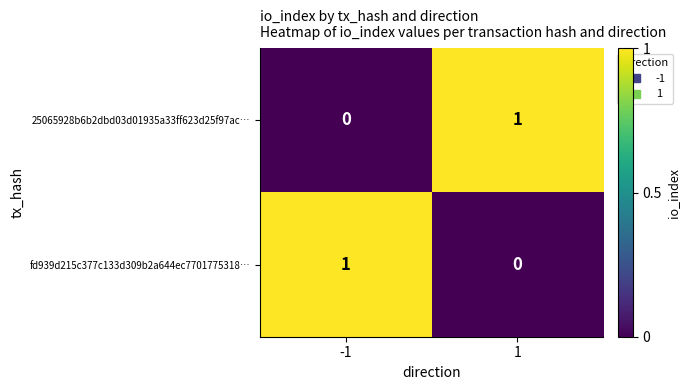

True or false: fd939d215c377c133d309b2a644ec7701775318… has a value of -1 at 1.

False